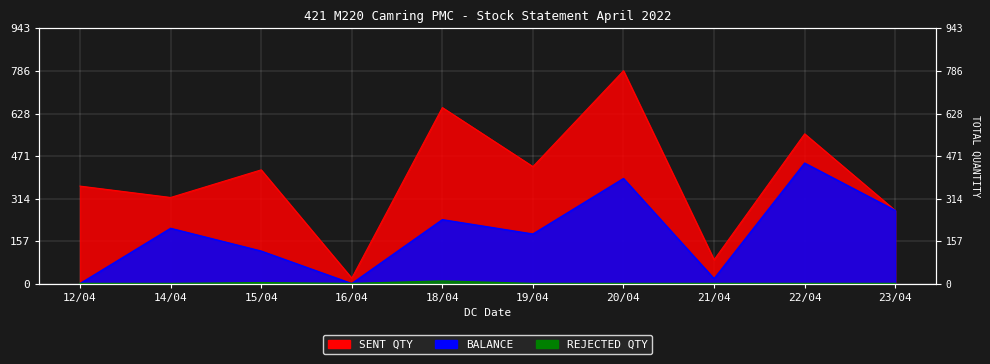

At which category does the chart reach its minimum across all series?

12/04